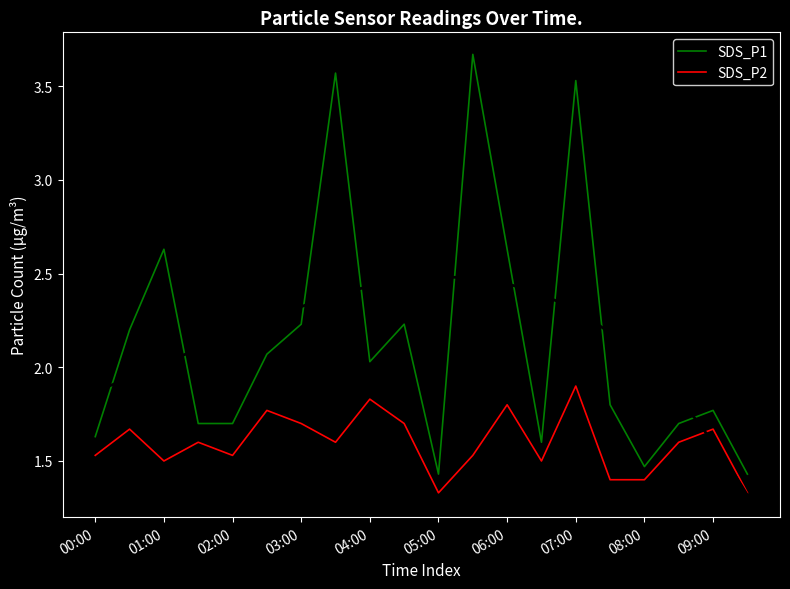

What are all the series names shown in the legend?

SDS_P1, SDS_P2